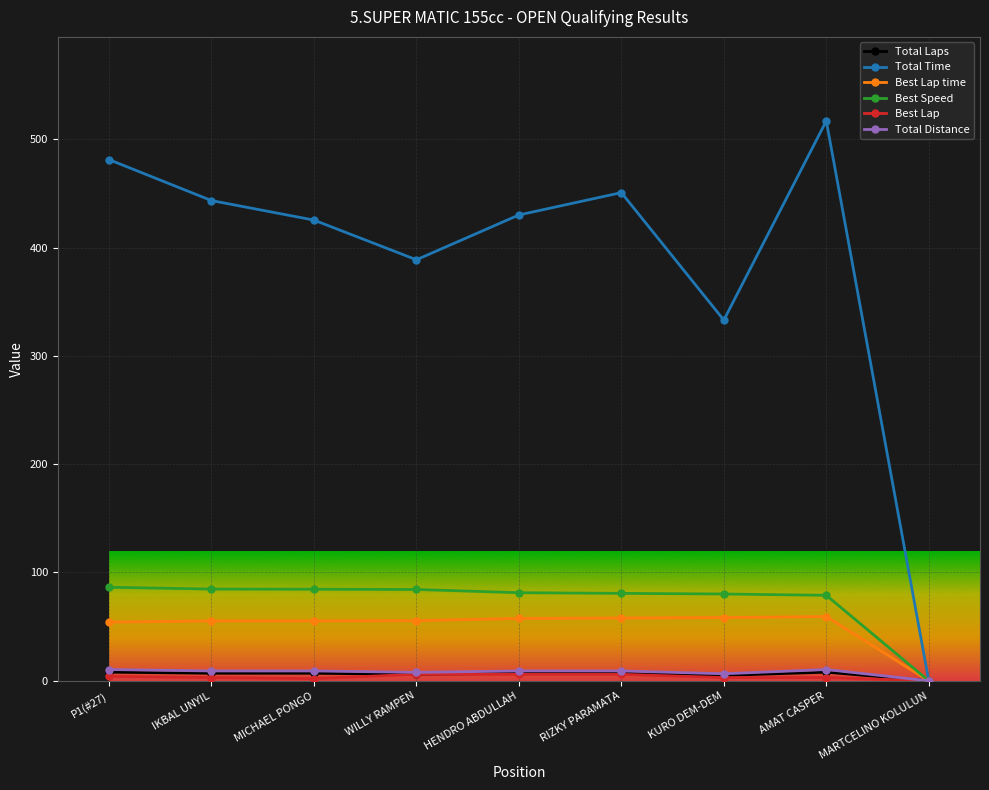

How many positive values does the Total Time series have?

8